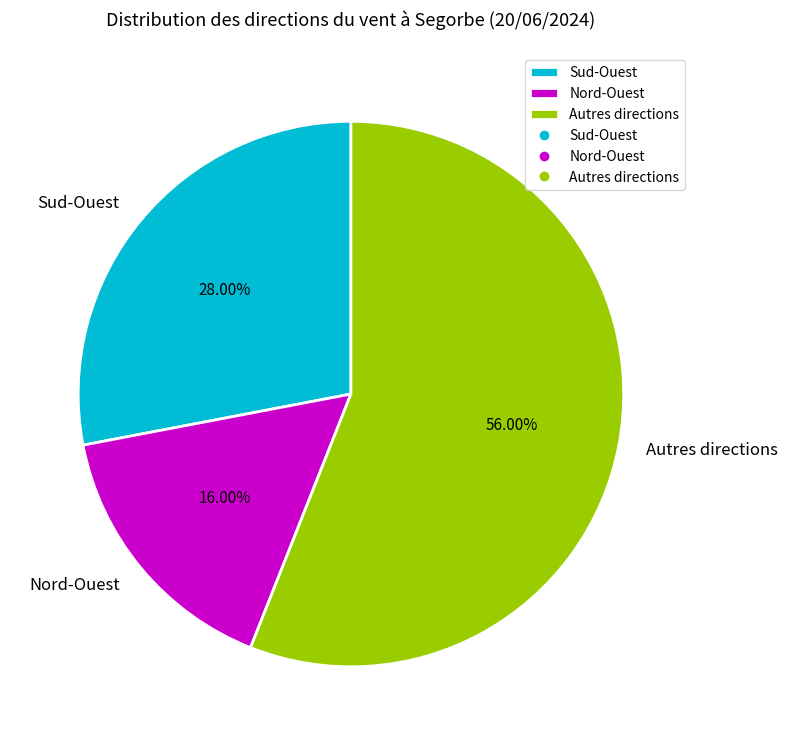

Count the number of slices in the pie.

3